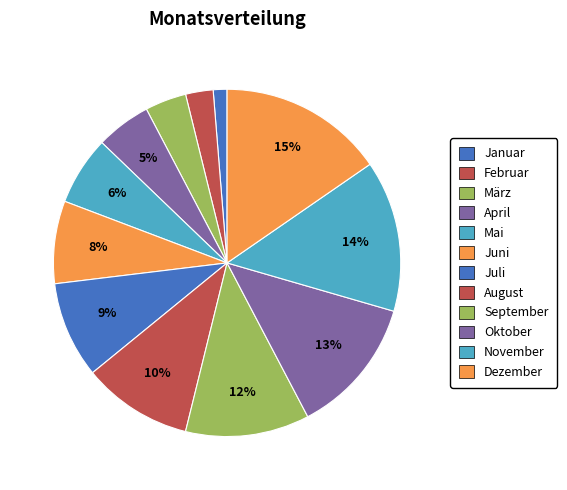

Is it true that Oktober is 13% of the pie?

True